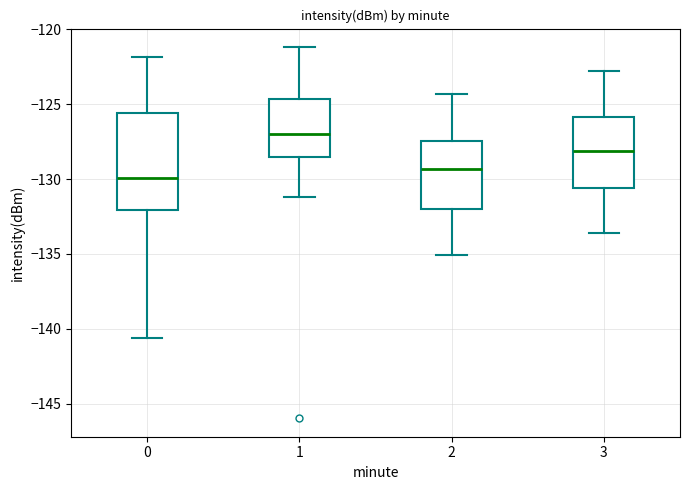

Which box is the tallest, from its lower edge to its upper edge?

0